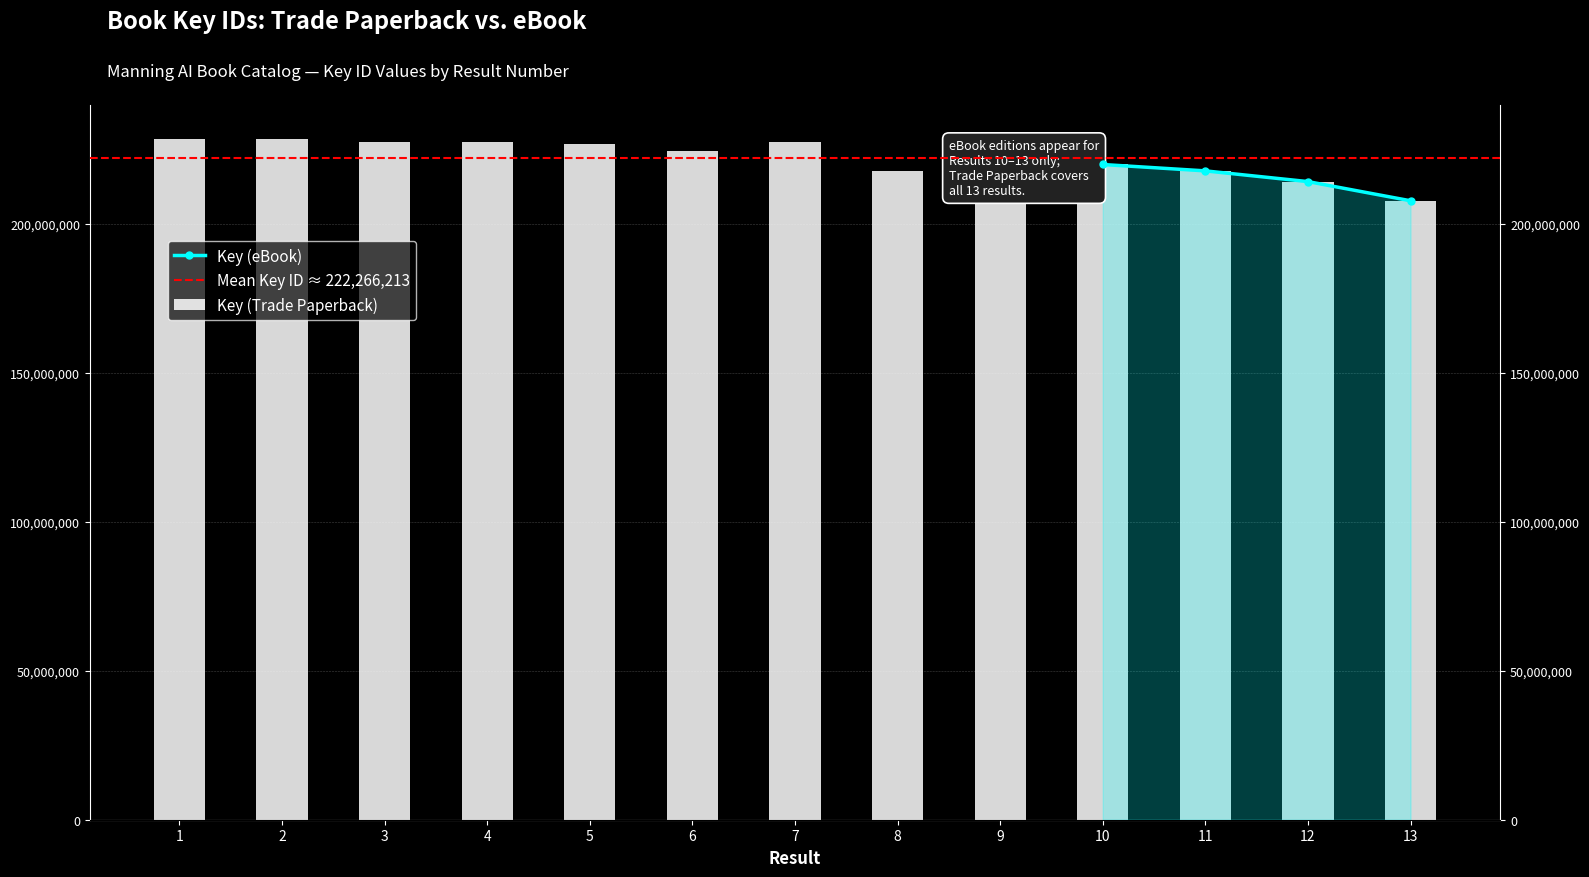

List the labels in order of value, largest first.

1, 2, 7, 4, 3, 5, 6, 9, 10, 11, 8, 12, 13